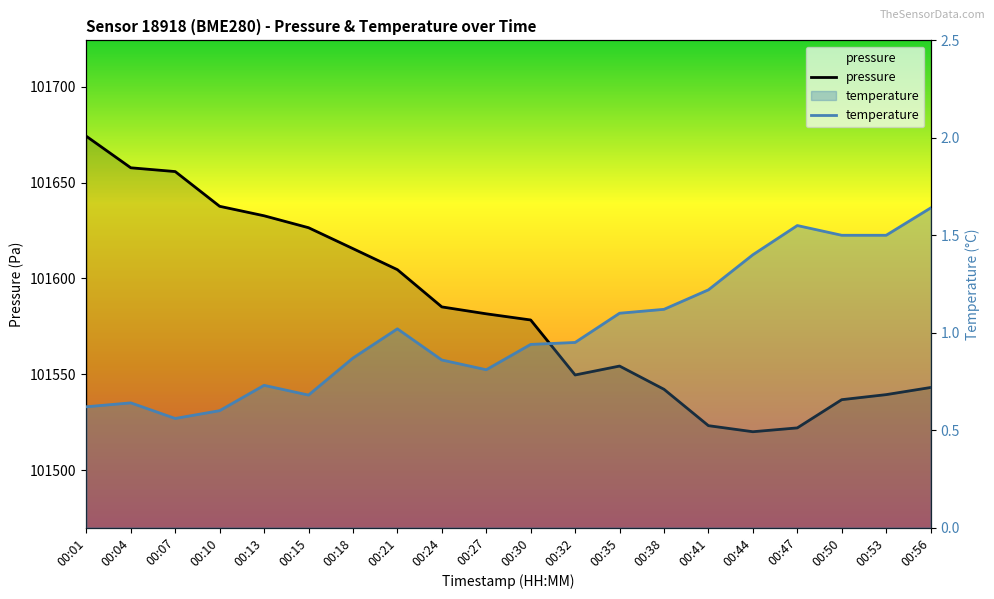

True or false: temperature and pressure intersect in this chart.

False